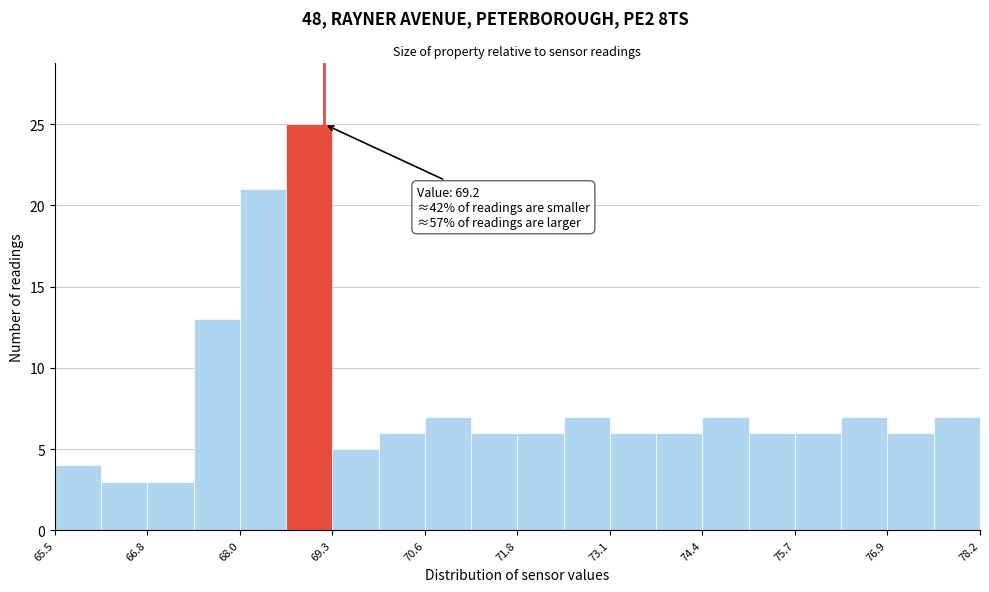

Read against the x-axis, roughly where is the centre of the tallest bar?

69.0